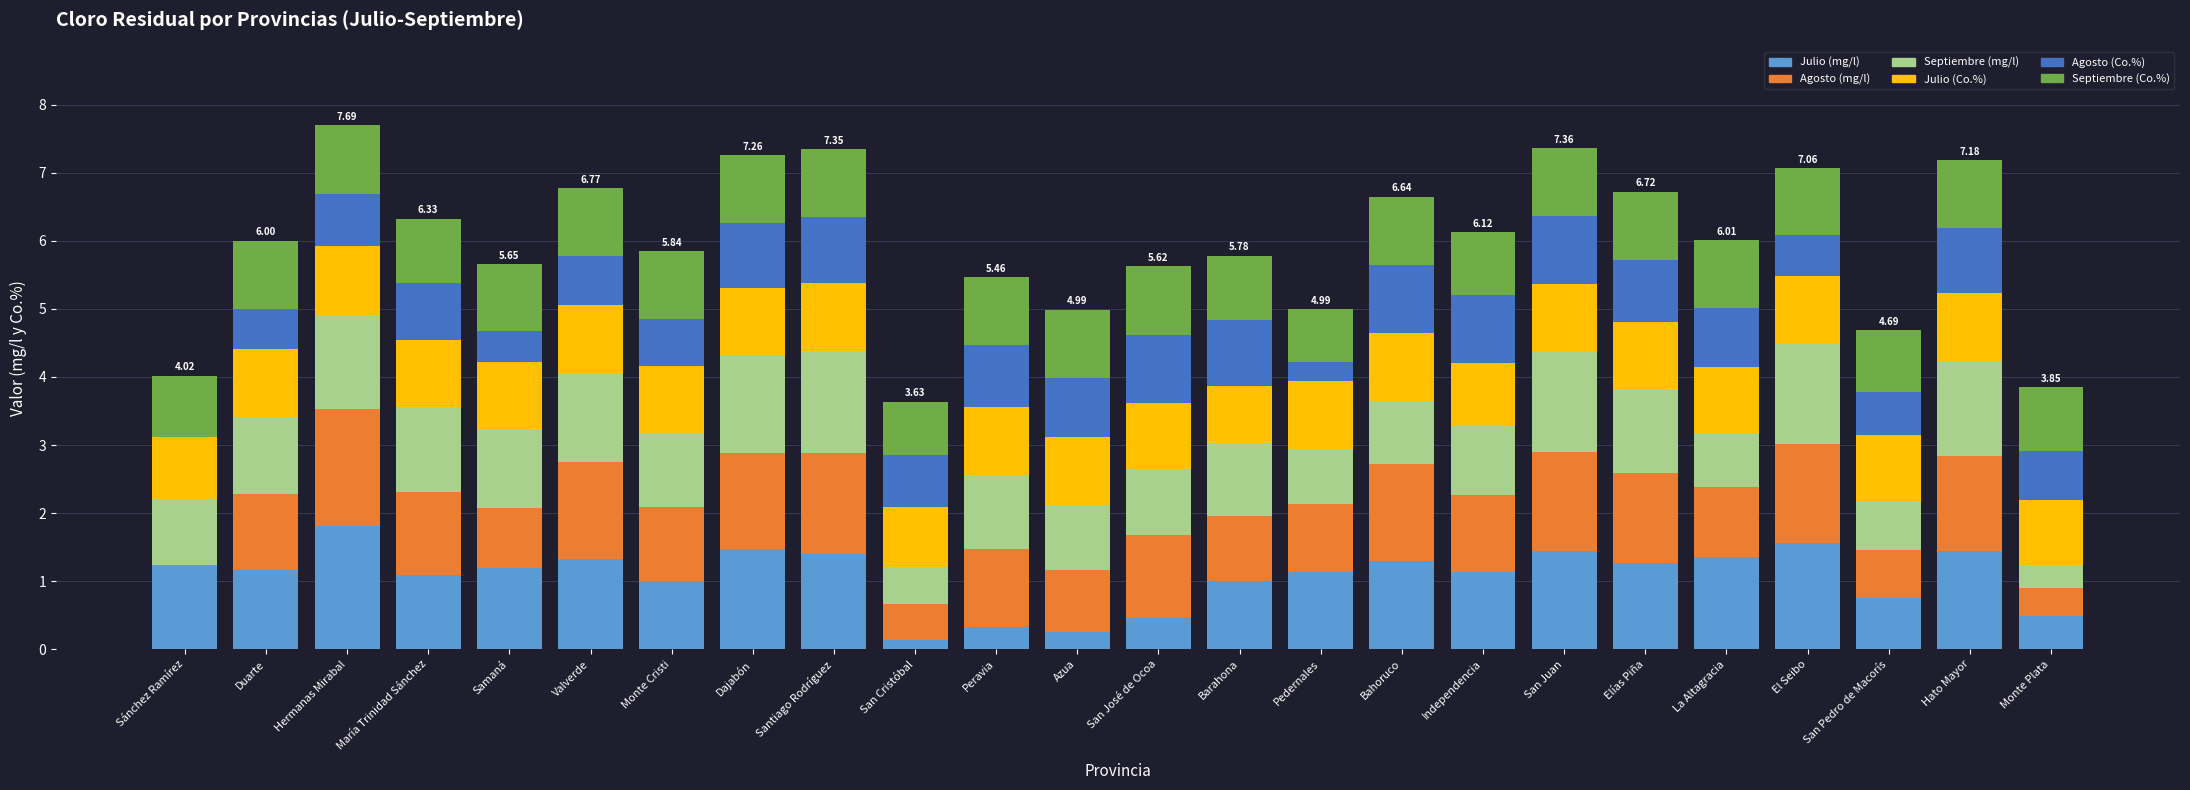

What is the sum of all Julio (mg/l) values?

25.7